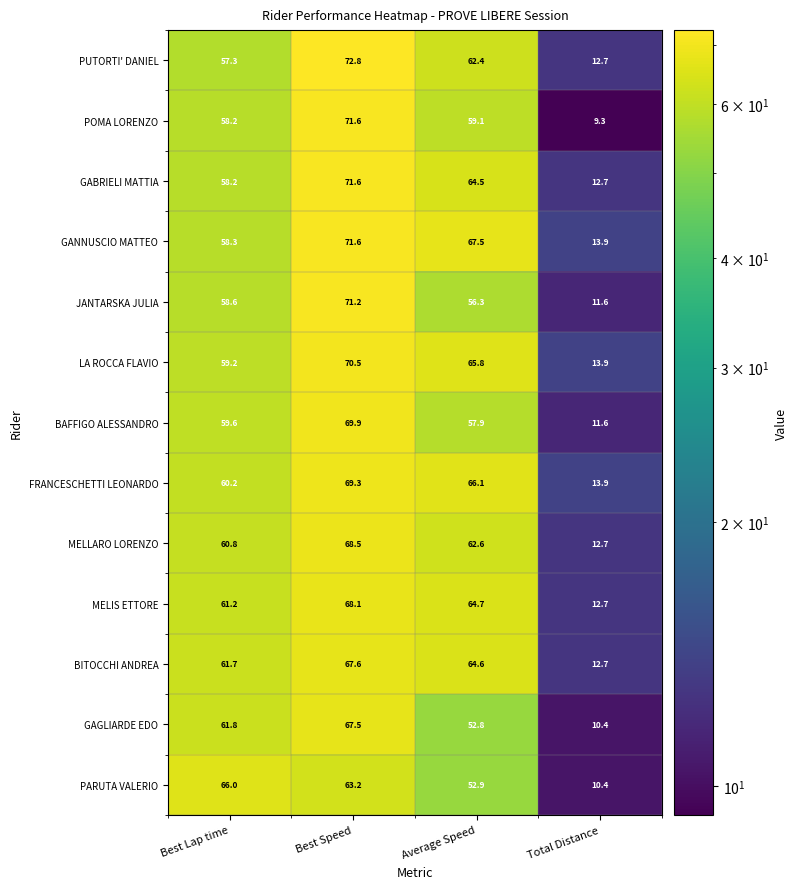

The MELIS ETTORE series shows 4.6 at Total Distance. True or false?

False